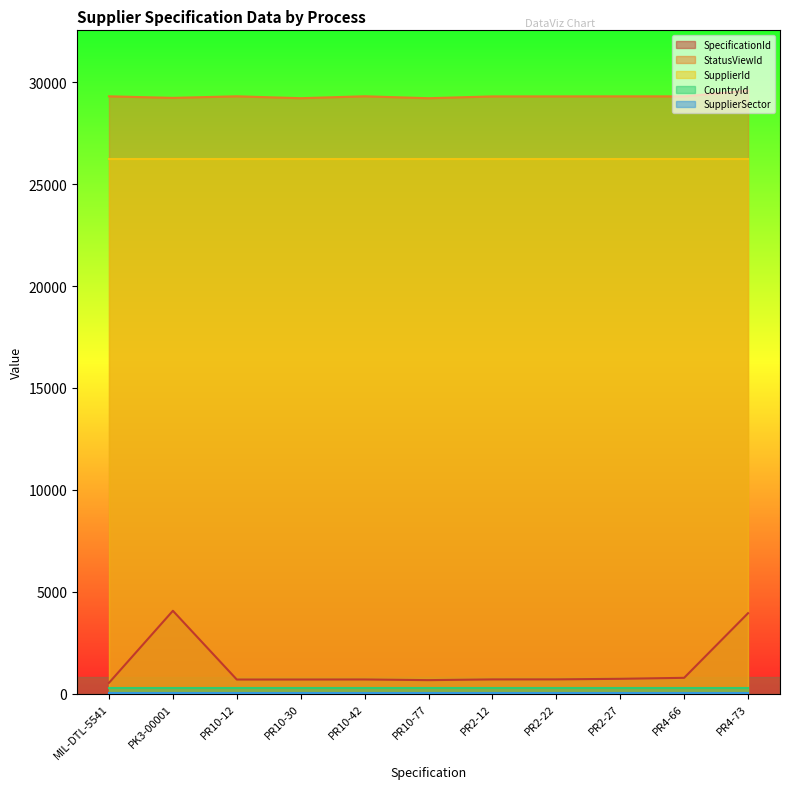

Rank the categories by SupplierId value from lowest to highest.

MIL-DTL-5541, PK3-00001, PR10-12, PR10-30, PR10-42, PR10-77, PR2-12, PR2-22, PR2-27, PR4-66, PR4-73